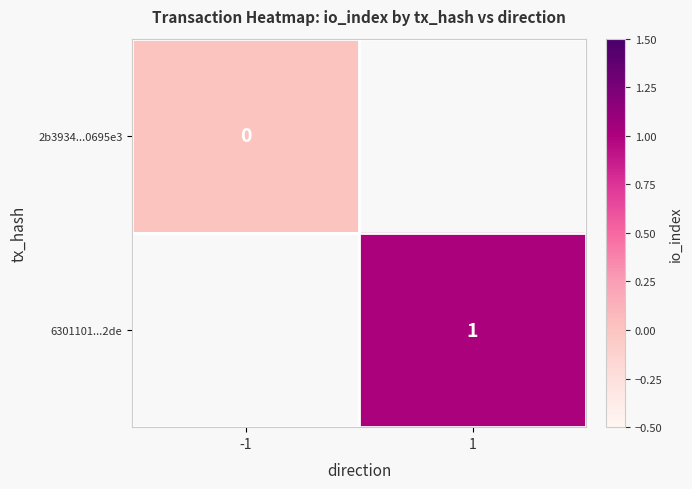

The value of 6301101...2de at 1 is 1. True or false?

True